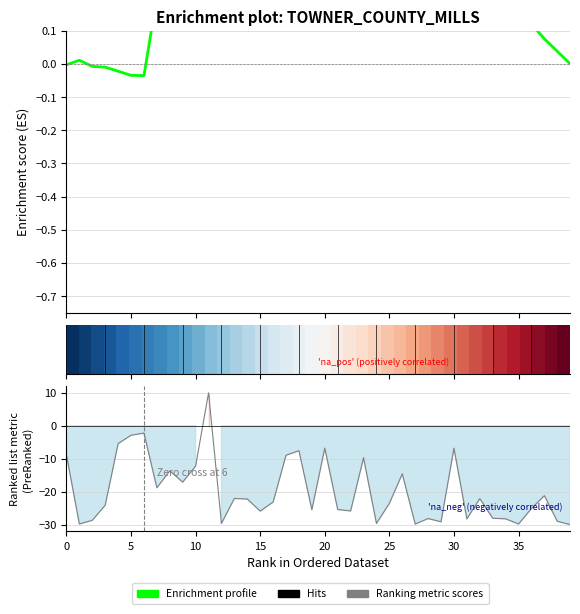

How many data points does each series have?

40